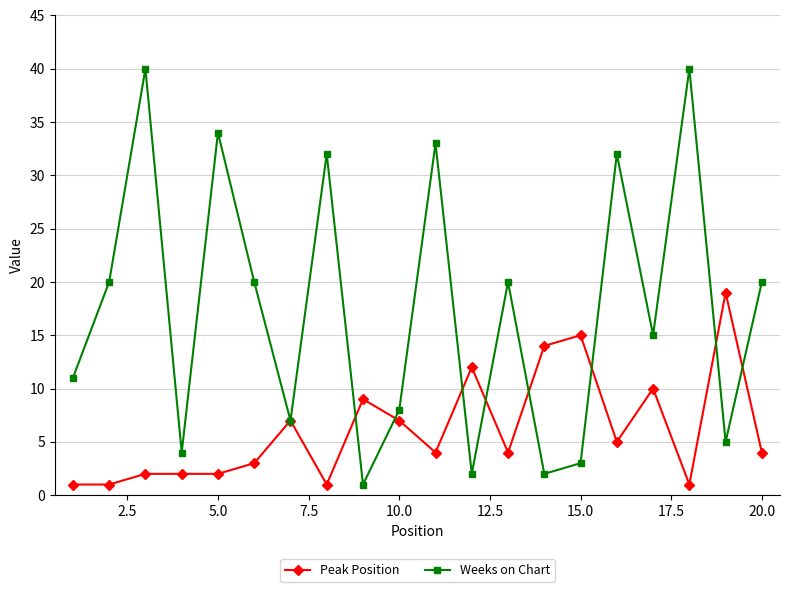

Which series has the largest total across all categories?

Weeks on Chart